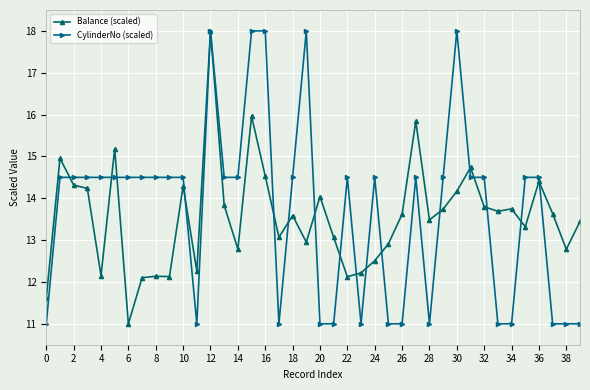

How many series are shown in this chart?

2